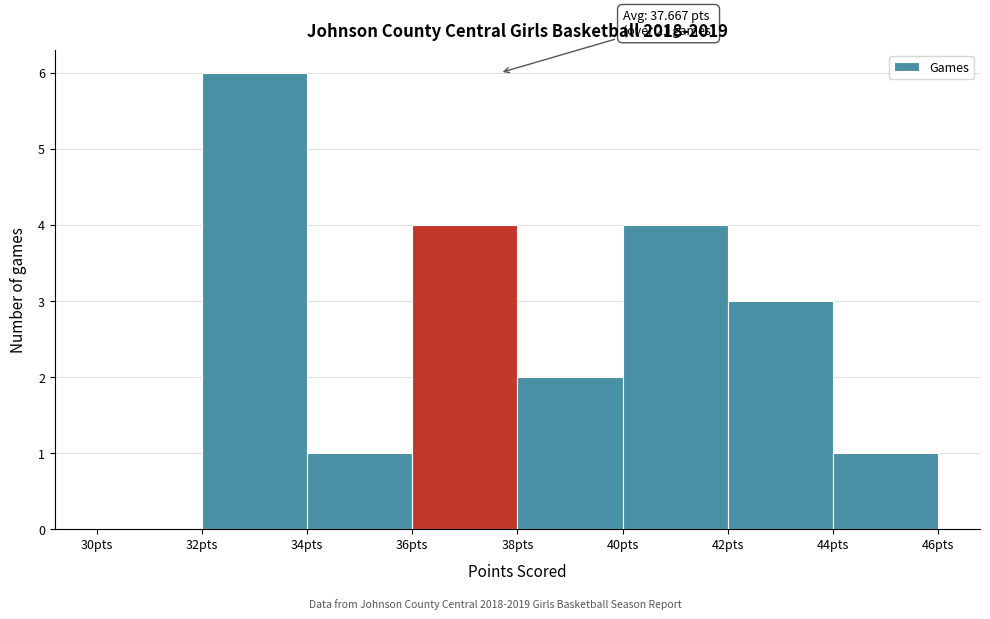

Which range on the x-axis has the tallest bar?

32 to 34